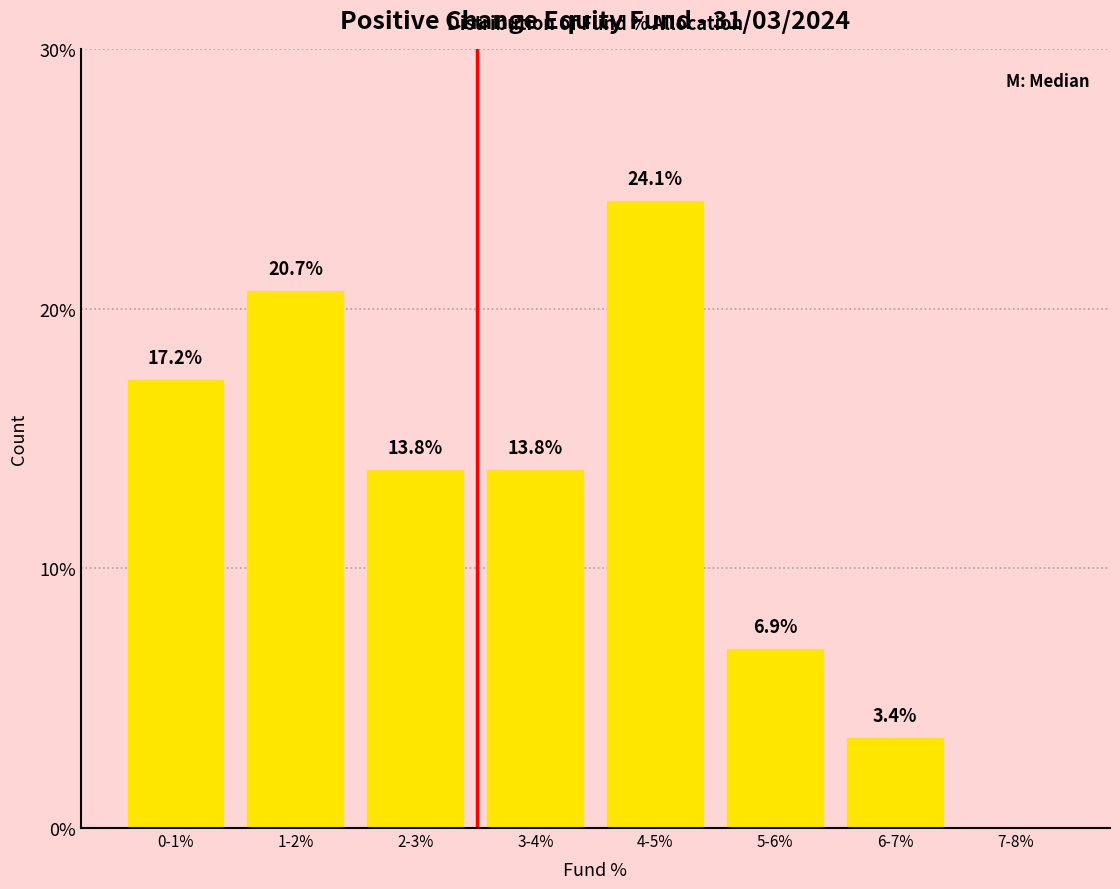

Reading right to left, transcribe all the data shown in this chart.

7-8%=0.0	6-7%=3.4	5-6%=6.9	4-5%=24.1	3-4%=13.8	2-3%=13.8	1-2%=20.7	0-1%=17.2